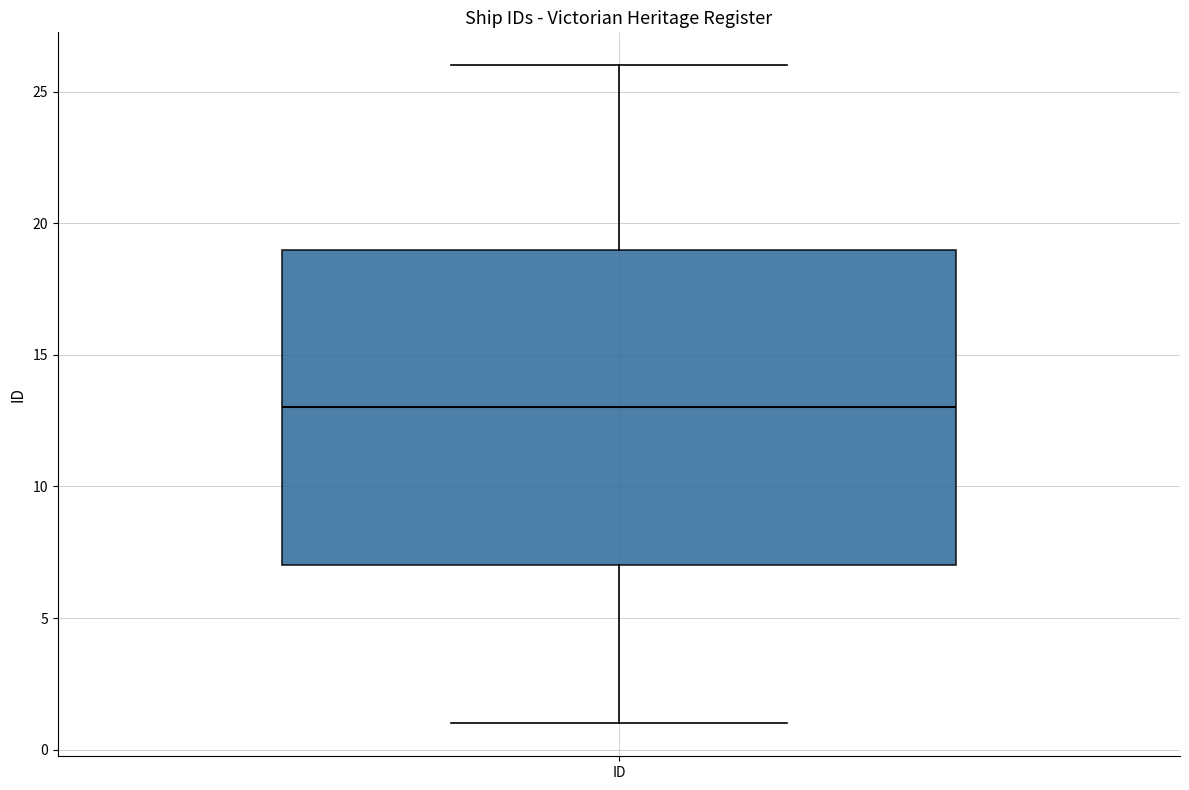

Read this box plot against the y-axis: the position of the median line, the range covered by the box, and the ends of both whiskers. The values are not printed on the chart, so give them approximately, as read against the axis.

median 13, box 7 to 19, whiskers 1 to 26